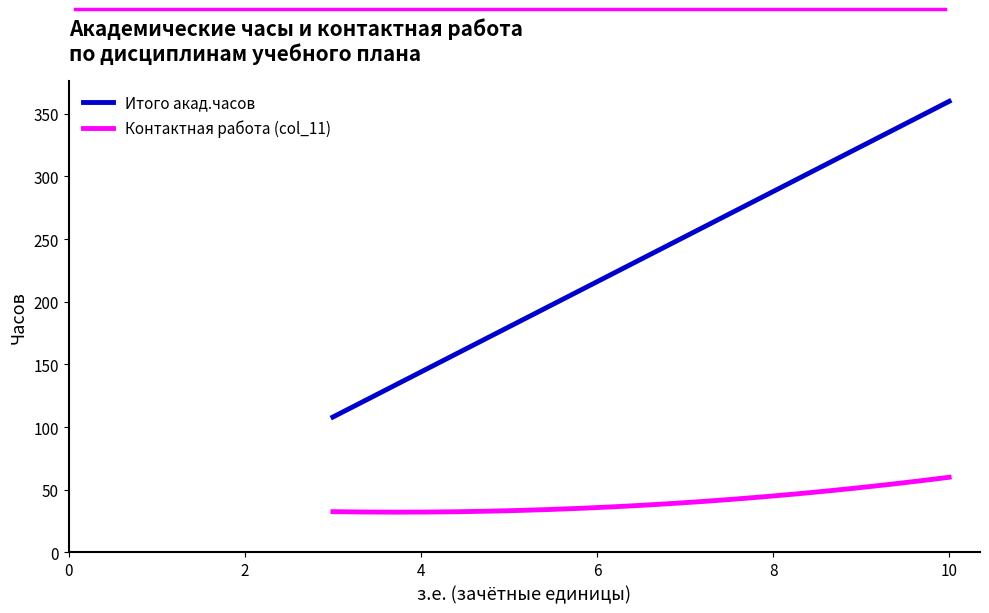

True or false: Итого акад.часов and Контактная работа (col_11) cross at least once.

False